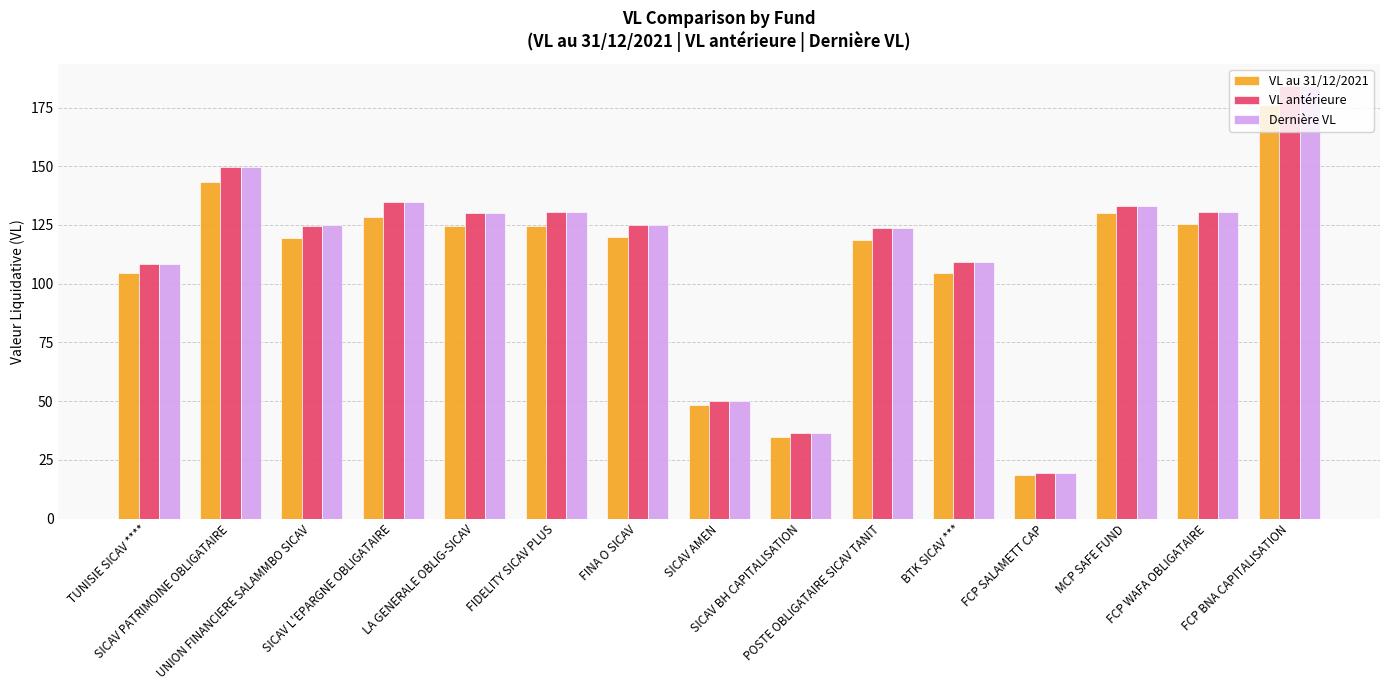

Which category has the highest value in the VL antérieure series?

FCP BNA CAPITALISATION